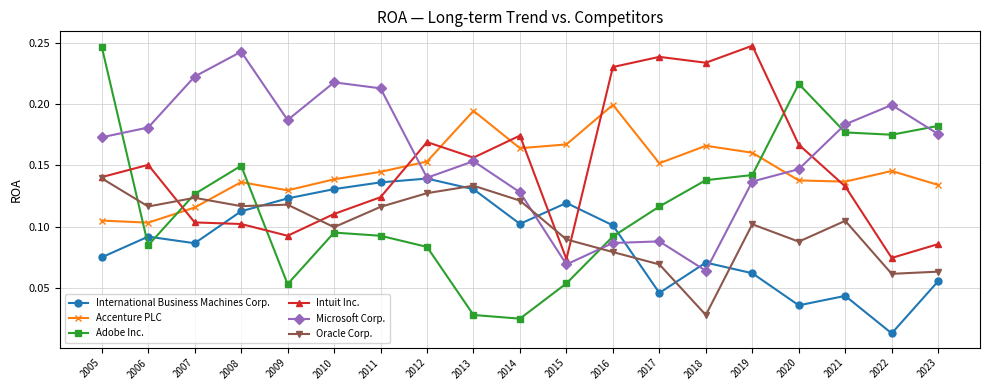

Does the chart display data point markers on the line(s)?

Yes